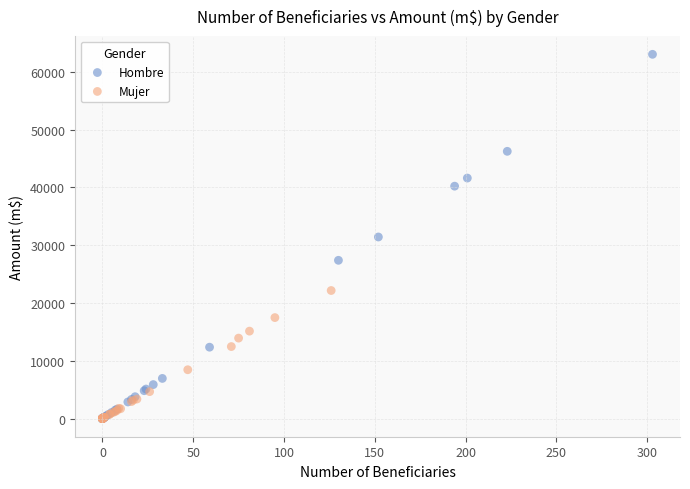

Which series contains the highest Y value?

Hombre